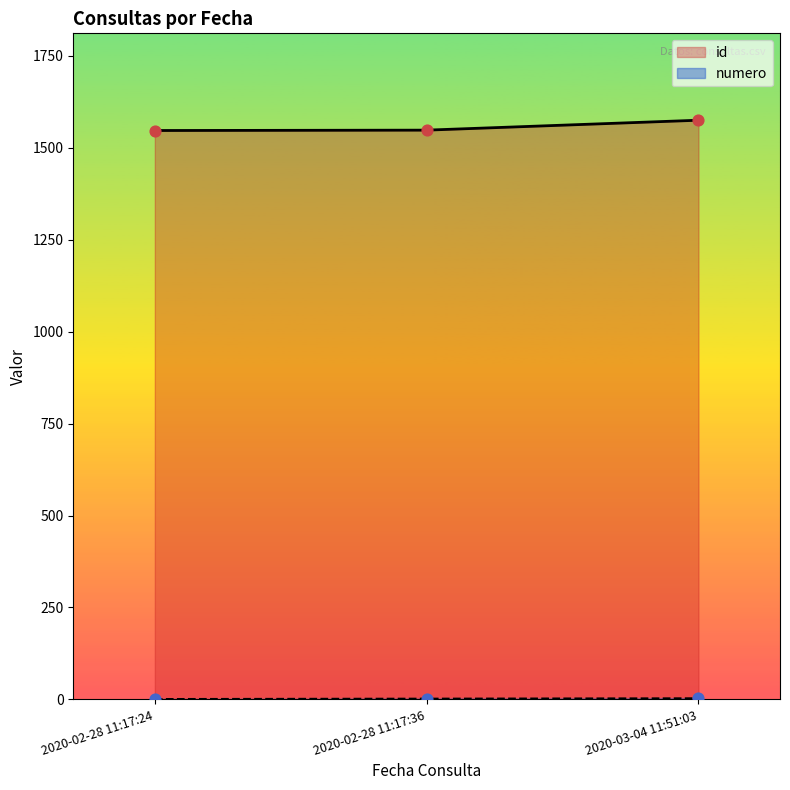

Which series has the largest Y range (max minus min)?

id